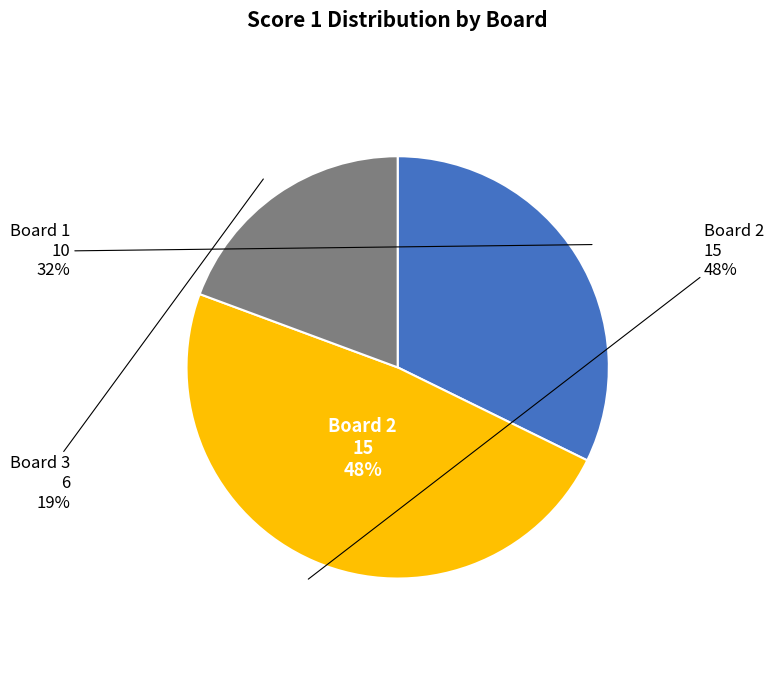

Is there a majority slice in this chart?

No